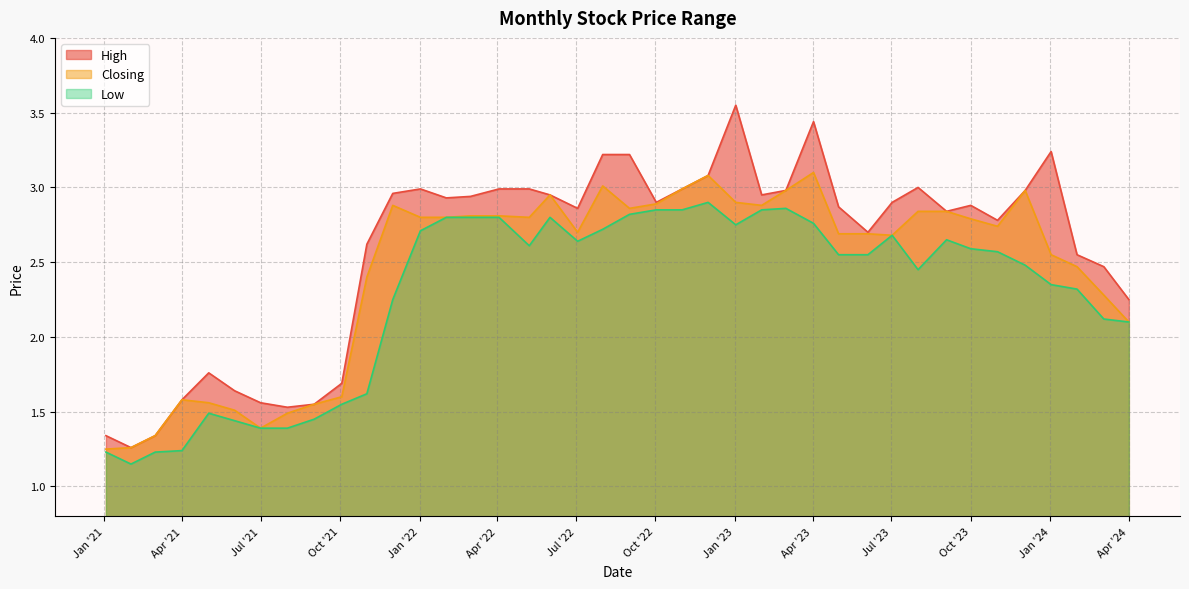

At which label is Closing closest to 2?

Apr '24